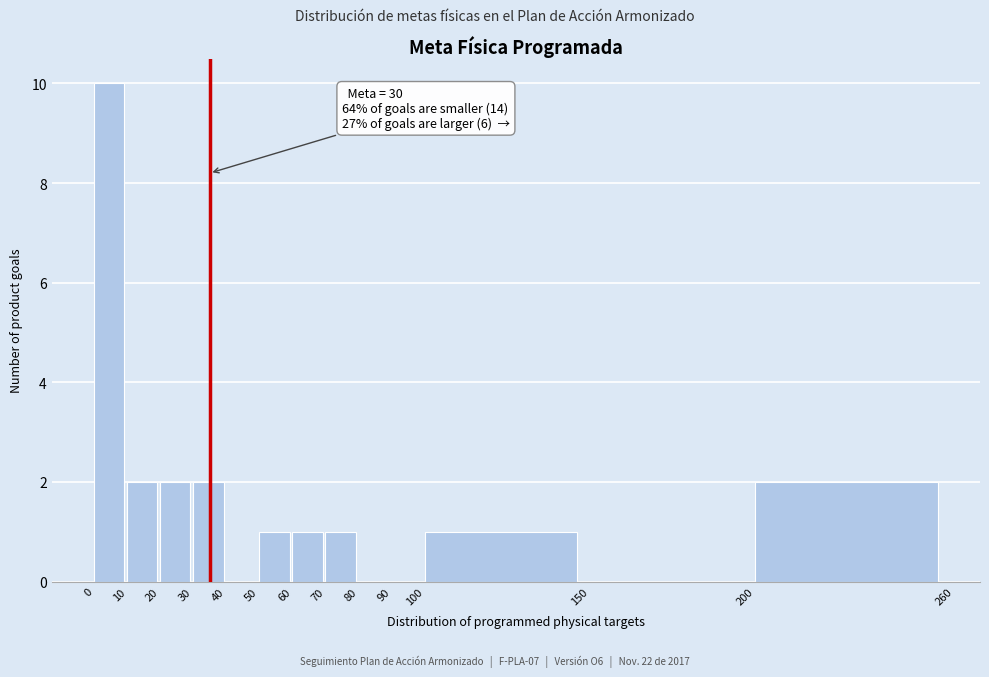

Which range on the x-axis has the tallest bar?

0 to 10